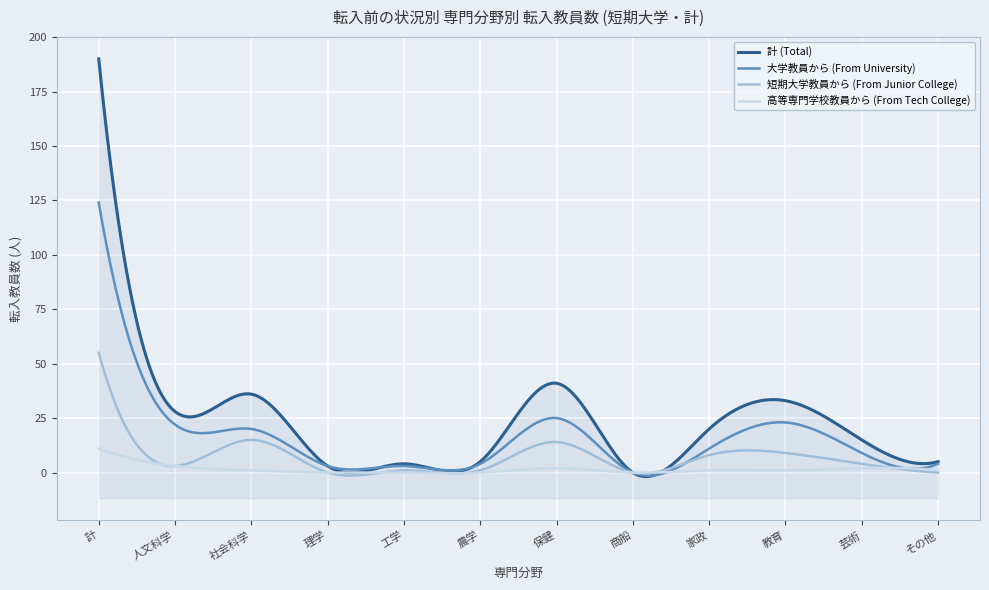

Reading right to left, transcribe all the data shown in this chart.

計 (Total): 5	15	33	20	0	41	5	4	3	36	28	190
大学教員から (From University): 4	9	23	11	0	25	4	3	3	20	22	124
短期大学教員から (From Junior College): 0	4	9	8	0	14	1	1	0	15	3	55
高等専門学校教員から (From Tech College): 1	2	1	1	0	2	0	0	0	1	3	11